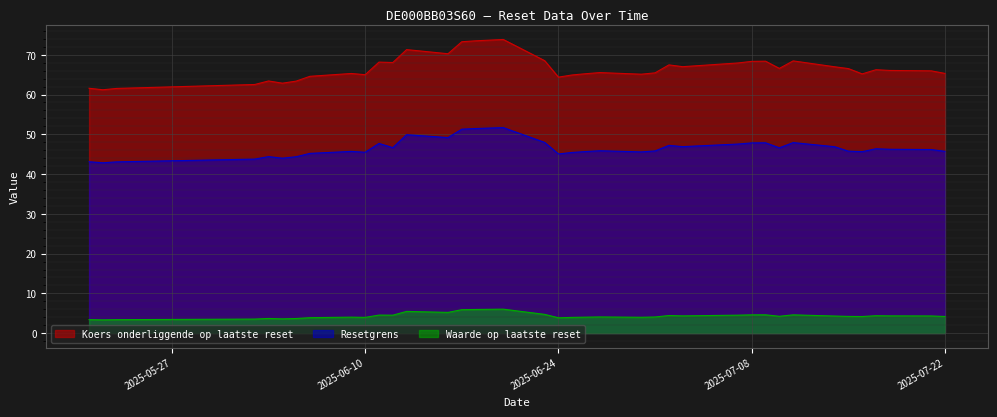

What is the difference between the Koers onderliggende op laatste reset values at 2025-07-02 and 2025-07-09?

0.9